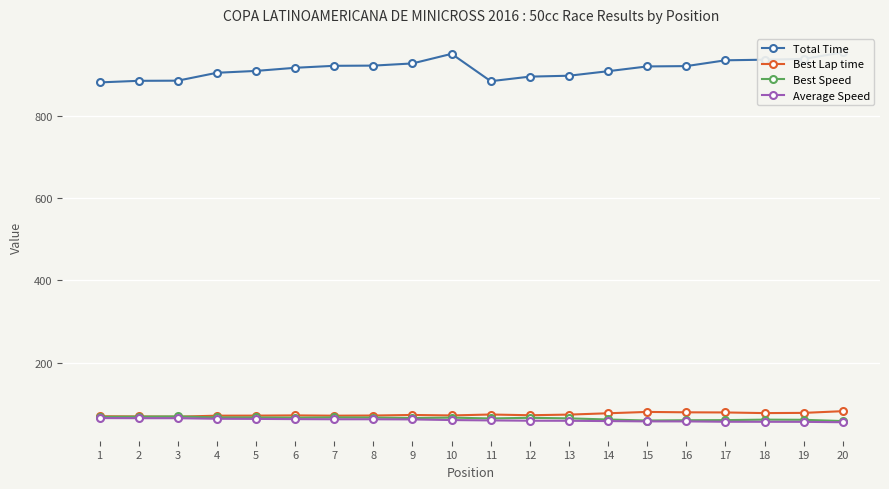

How many data points in Average Speed are less than 60?

9